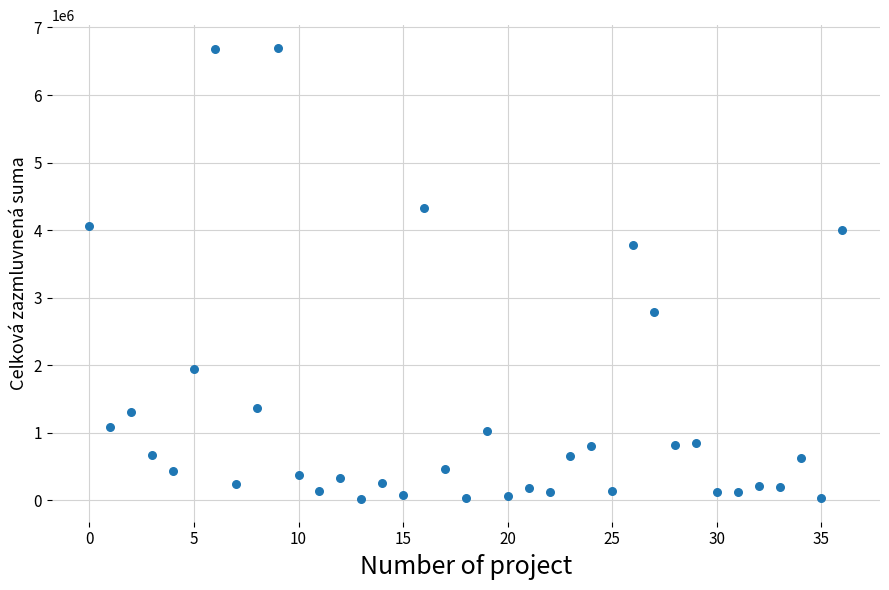

What is the range of Y values (max minus min)?

6685000.0